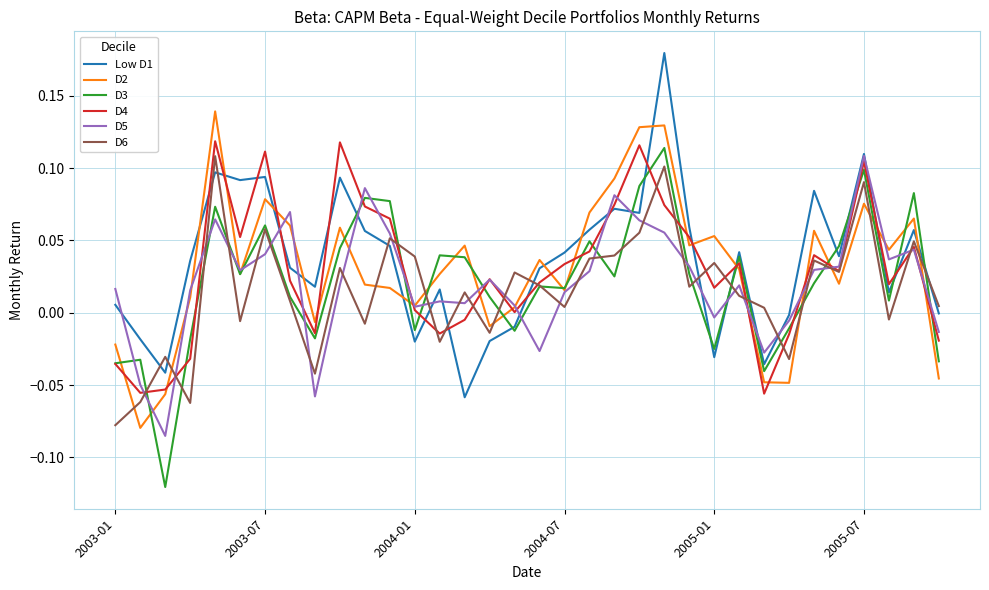

At which label does D6 reach its minimum?

2003-01